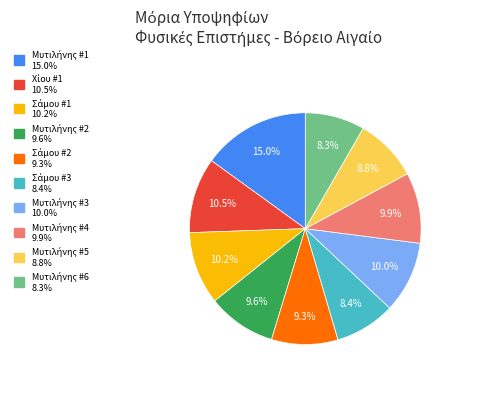

Is there a majority slice in this chart?

No